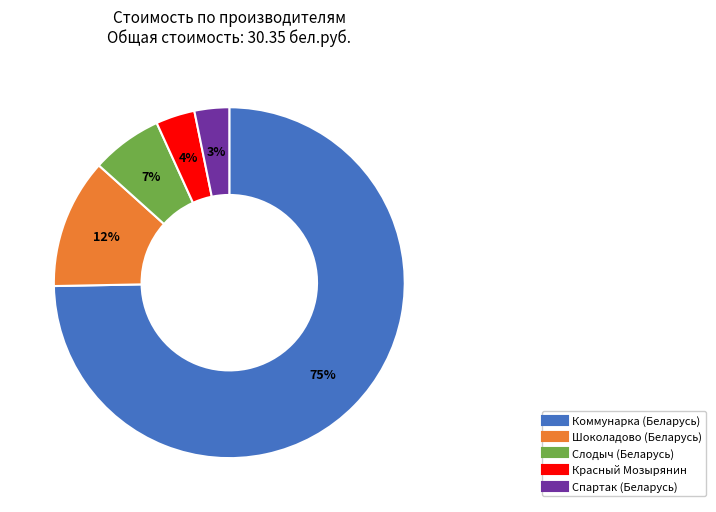

Combined, do Слодыч (Беларусь) and Спартак (Беларусь) account for over 50%?

No